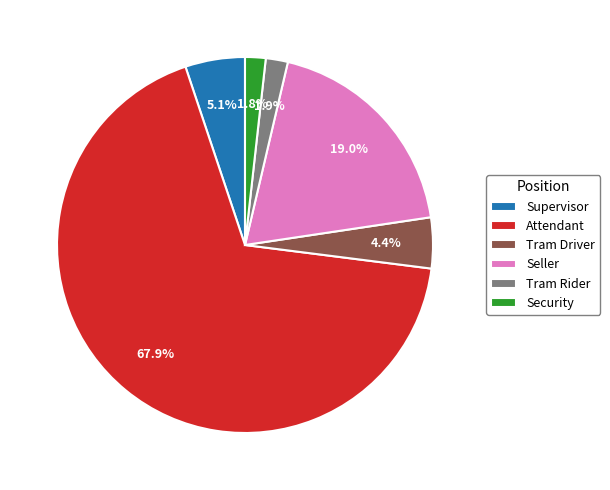

Which has a higher value, Attendant or Tram Rider?

Attendant